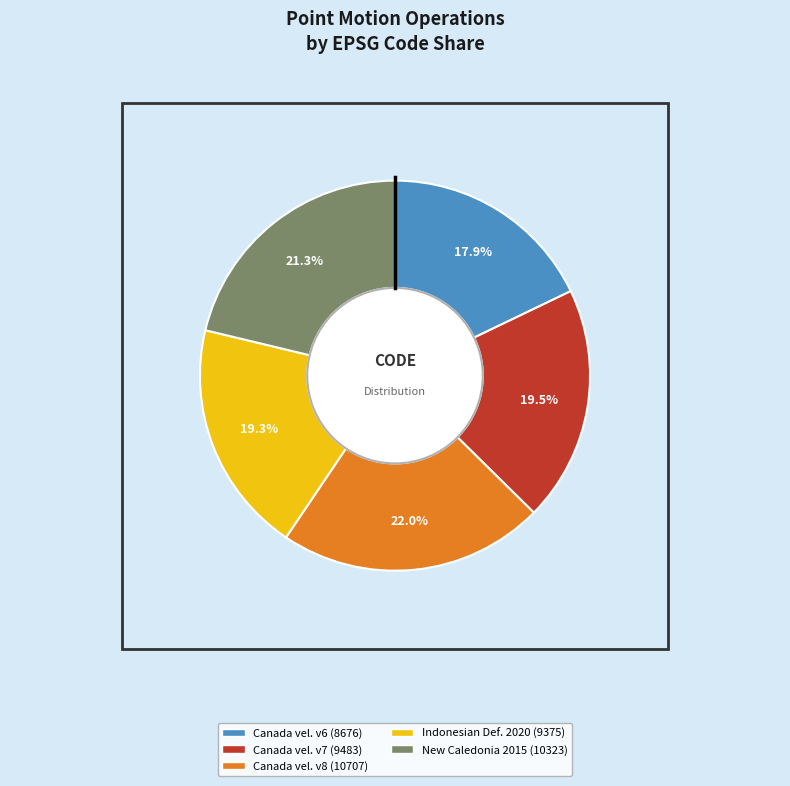

To the nearest percent, what is the average slice percentage?

20%